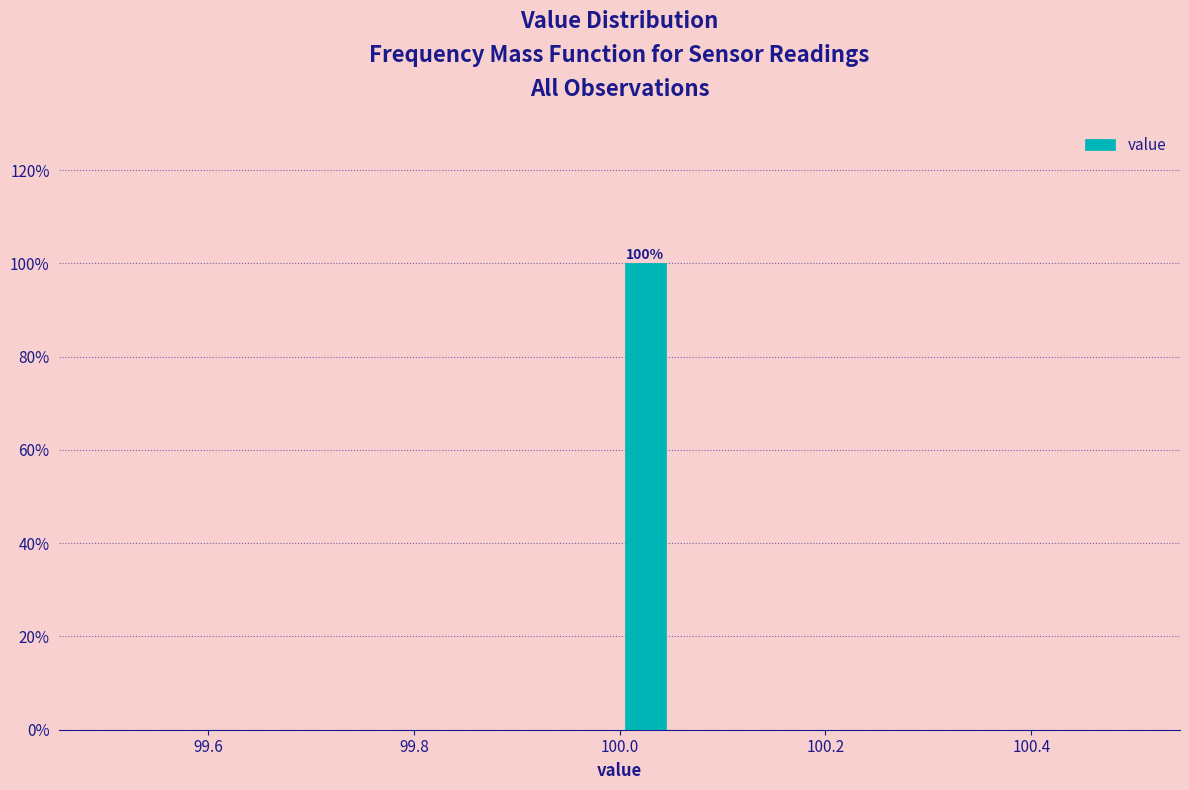

Around what value on the x-axis is the tallest bar? Give the approximate position of its centre, as read against the axis.

100.02